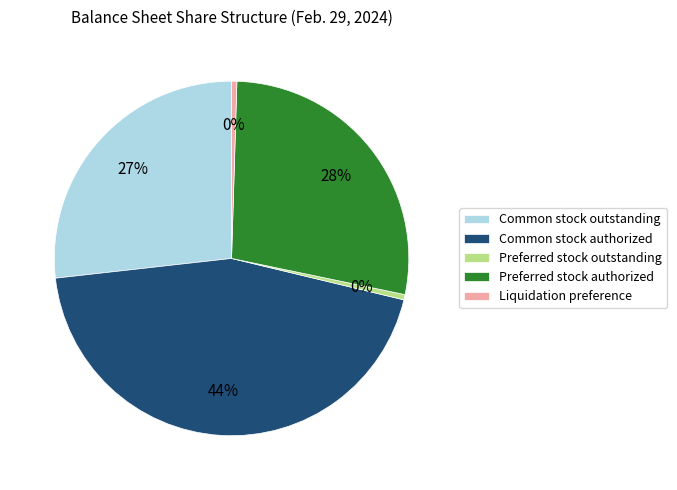

The Liquidation preference slice represents 0% of the pie. True or false?

True